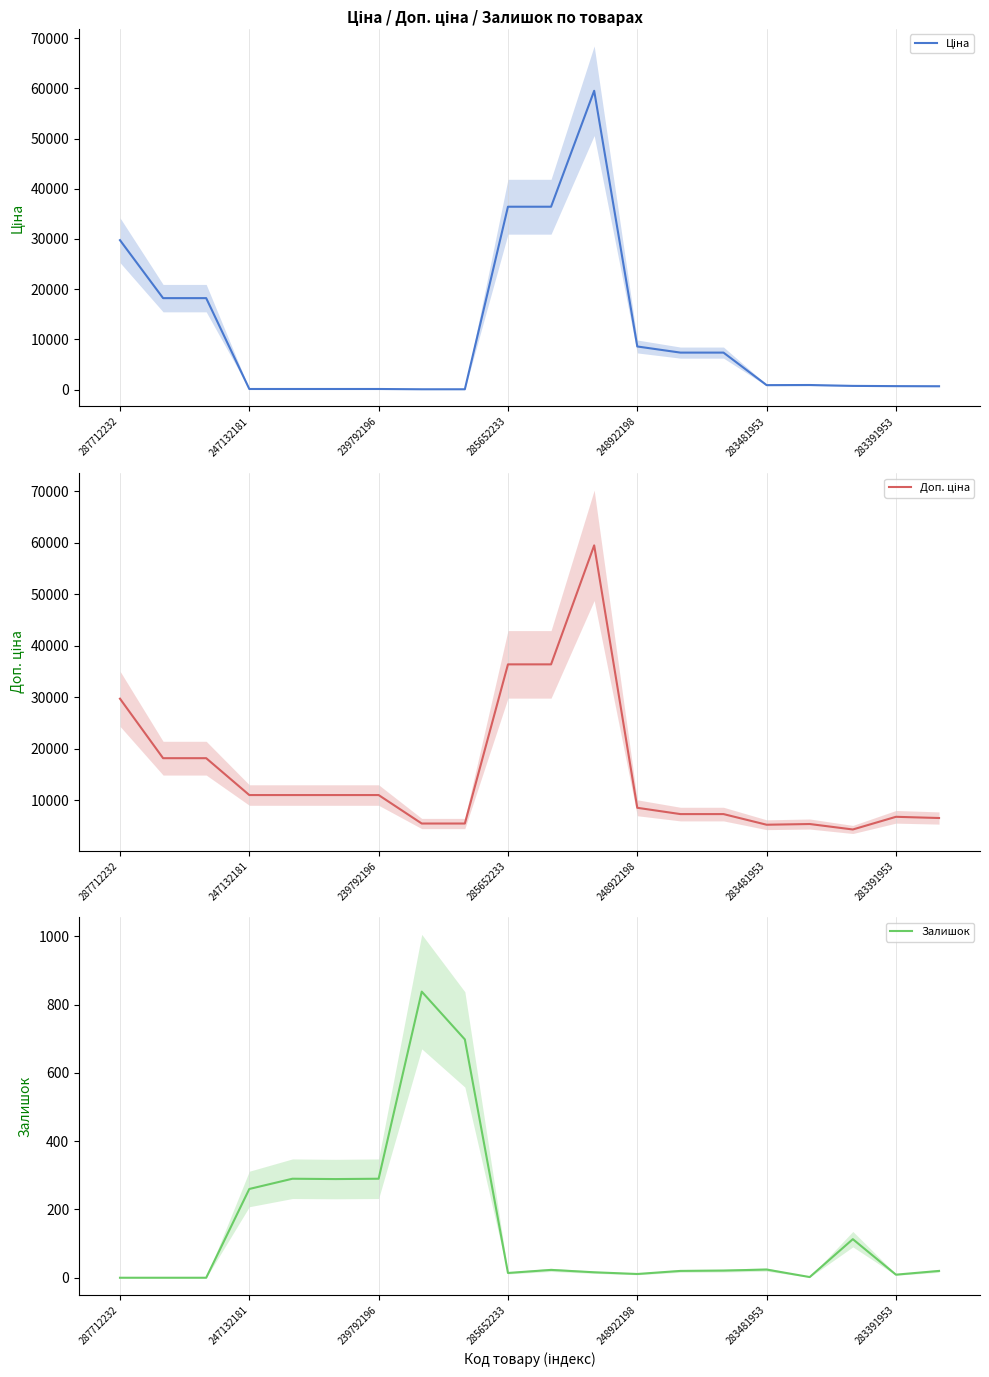

Count the number of categories in the chart.

20